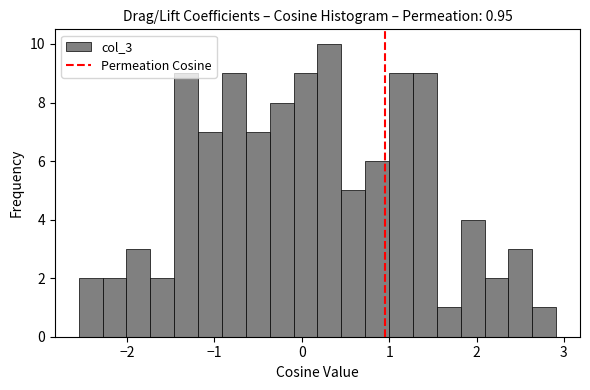

Read against the x-axis, roughly where is the centre of the tallest bar?

0.3